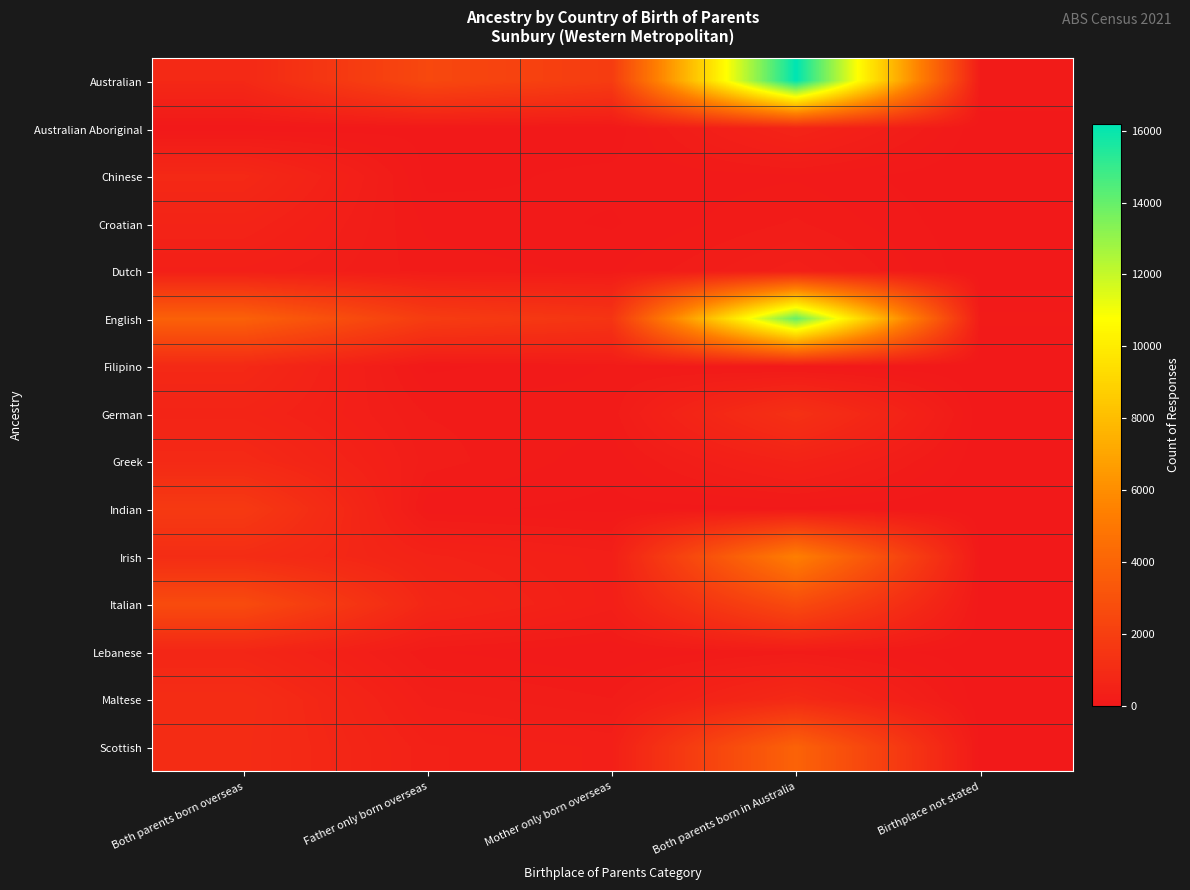

Rank the series by their maximum value, from lowest to highest.

Dutch, Croatian, Australian Aboriginal, Lebanese, Filipino, Chinese, Greek, Maltese, German, Indian, Italian, Scottish, Irish, English, Australian